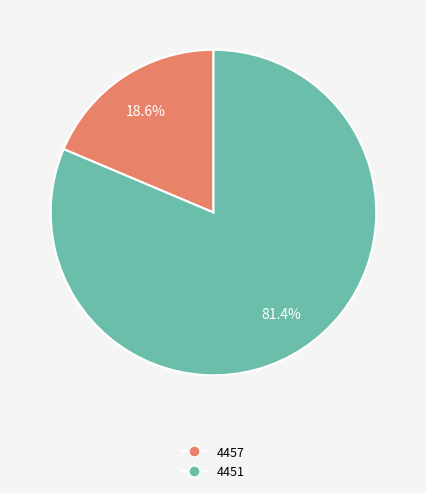

To the nearest percent, what is the combined percentage of 4451 and 4457?

100%